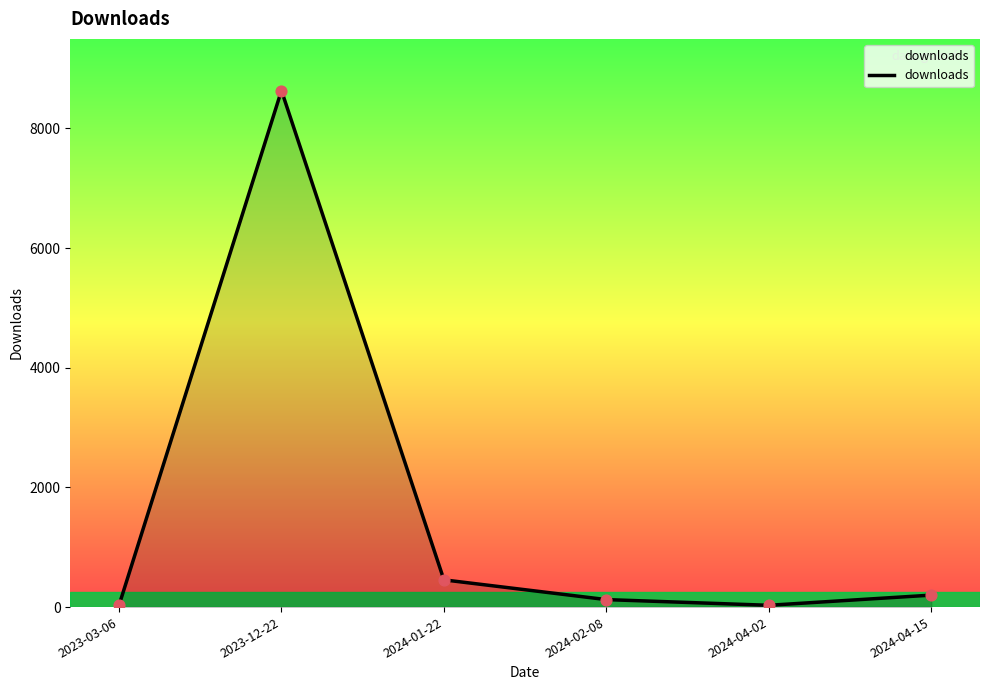

Which has a higher value, 2024-01-22 or 2024-04-15?

2024-01-22